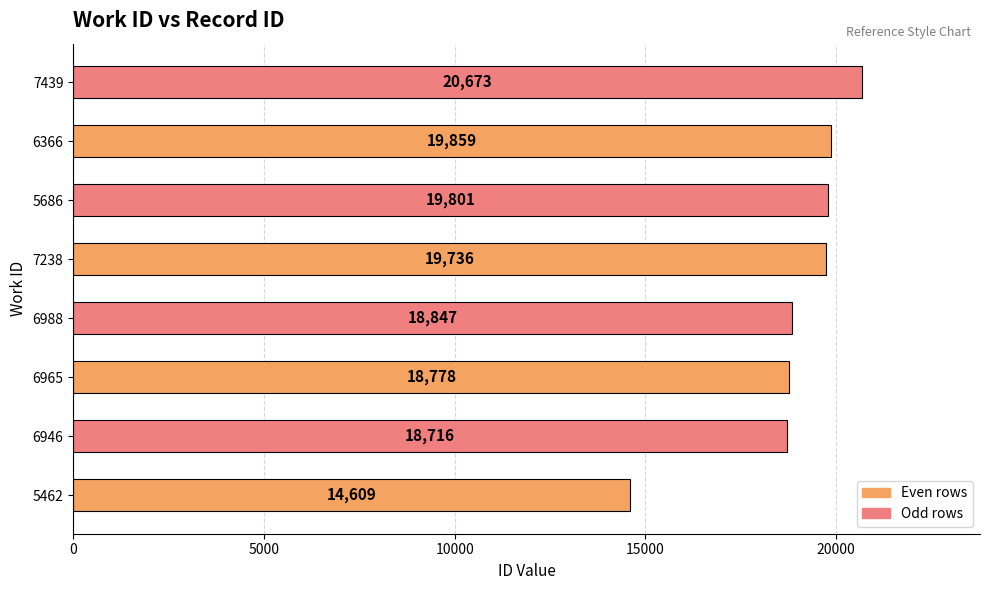

Between 6946 and 6965, which is larger?

6965